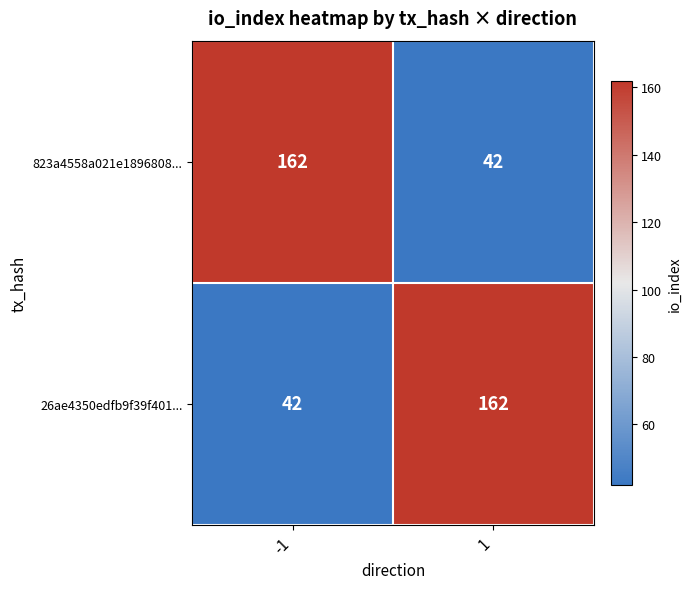

What is the total value across all series at -1?

204